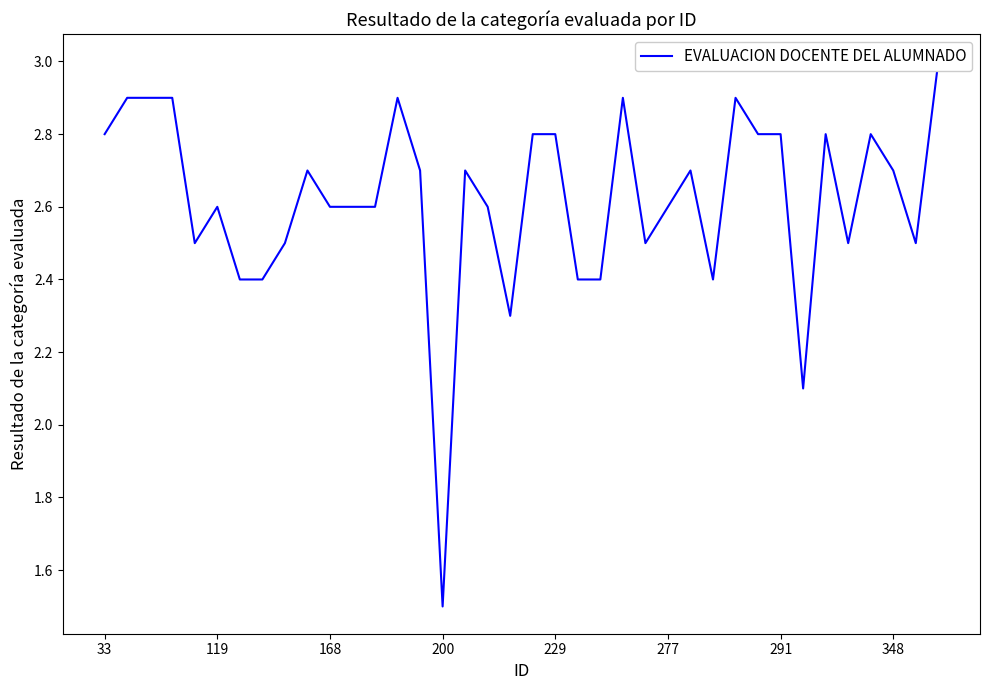

What is the sum of the values at 23 and 21?

5.3